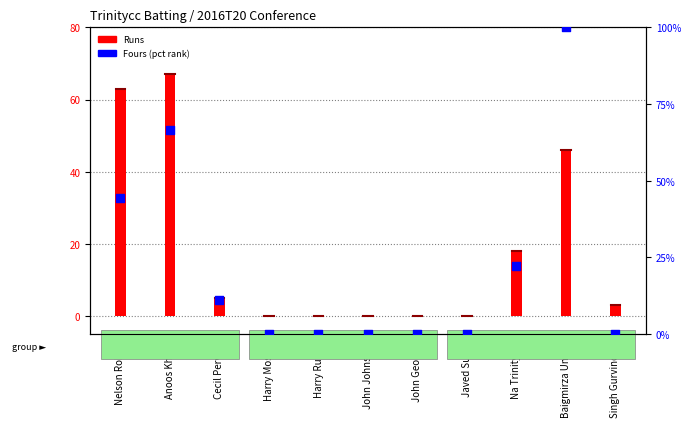

Which series has the largest Y range (max minus min)?

Fours (pct rank)